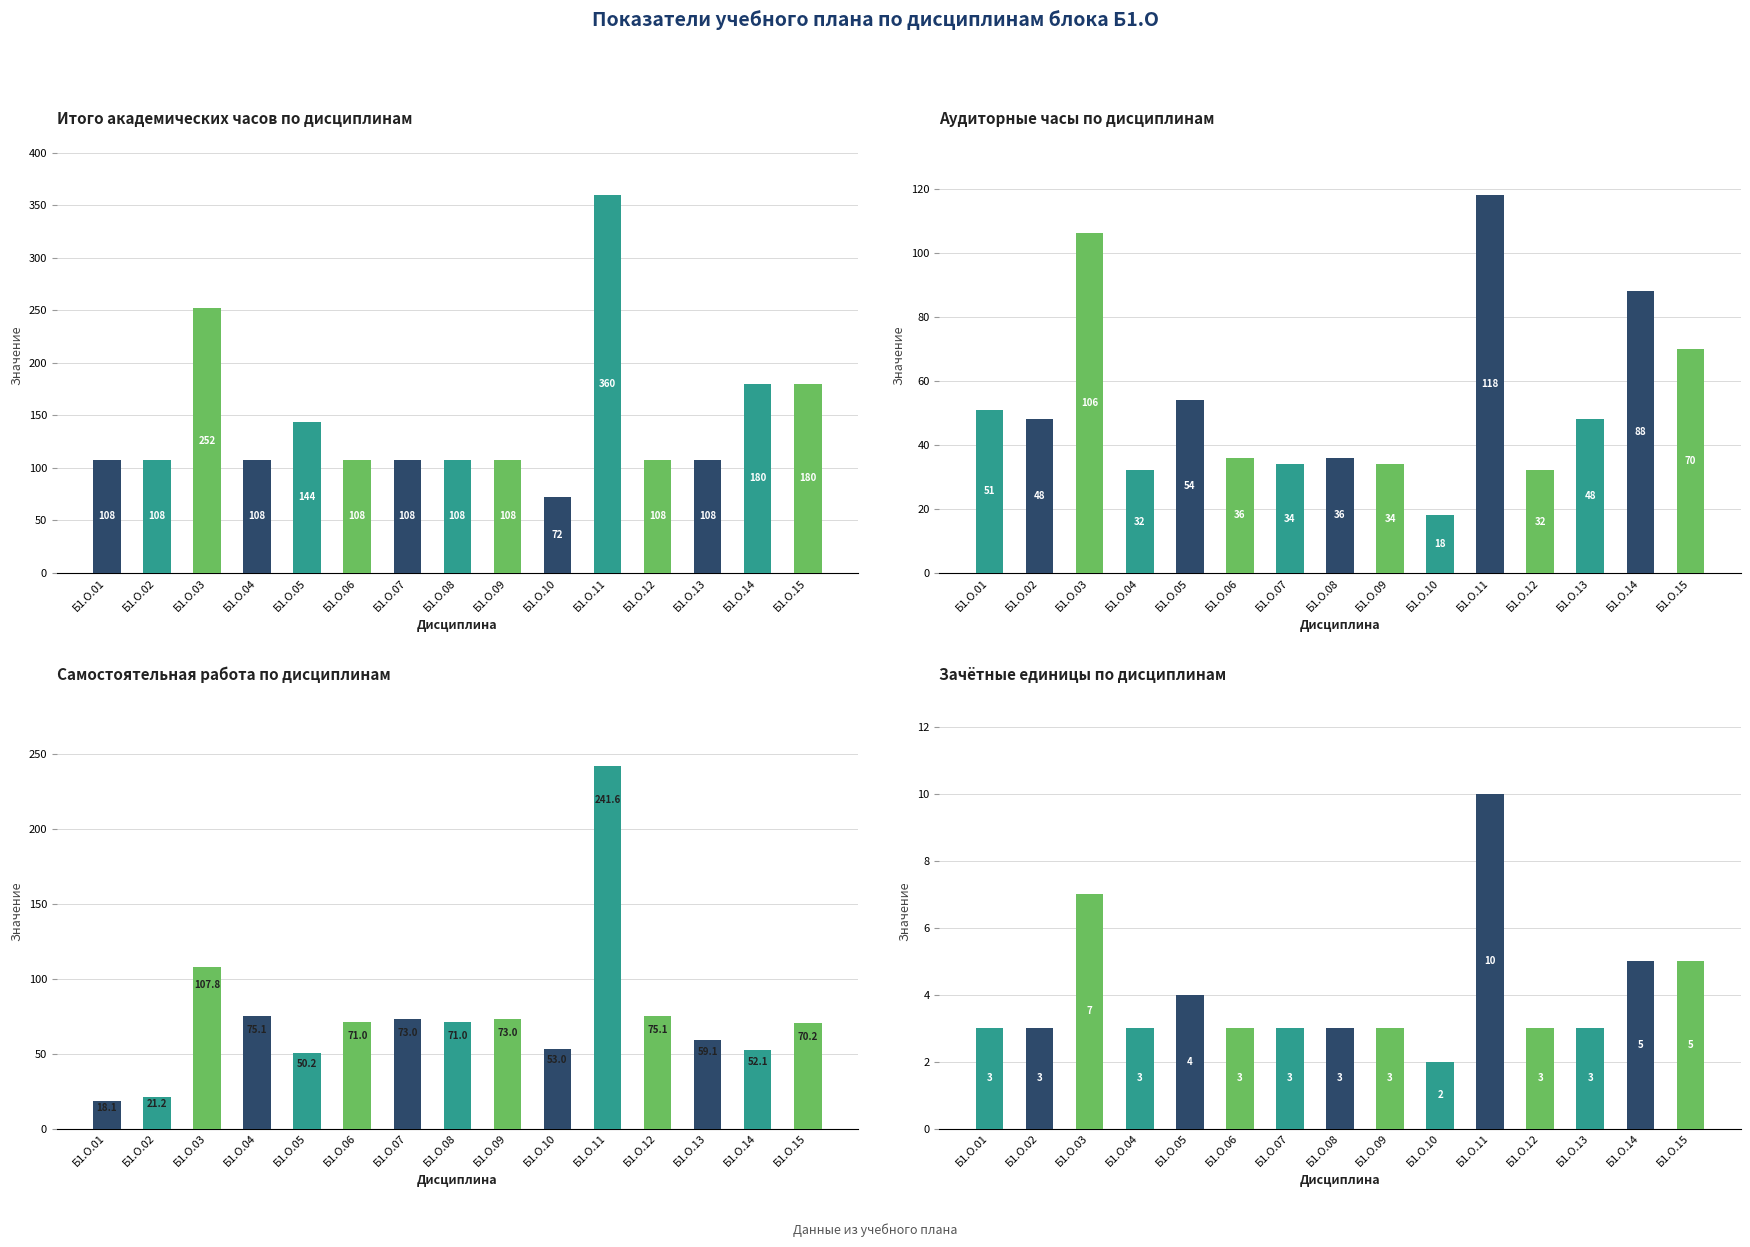

Which has a higher value, Б1.О.09 or Б1.О.12?

Б1.О.09